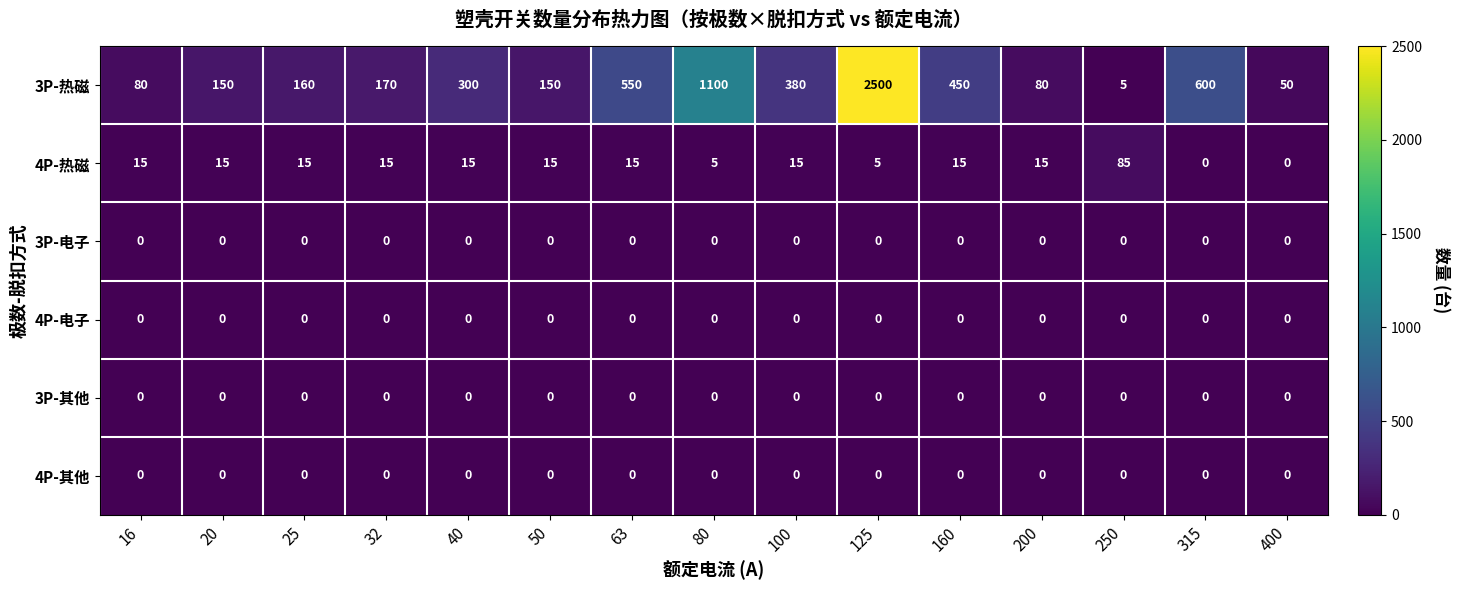

Between 63 and 200, which series saw the biggest shift?

3P-热磁